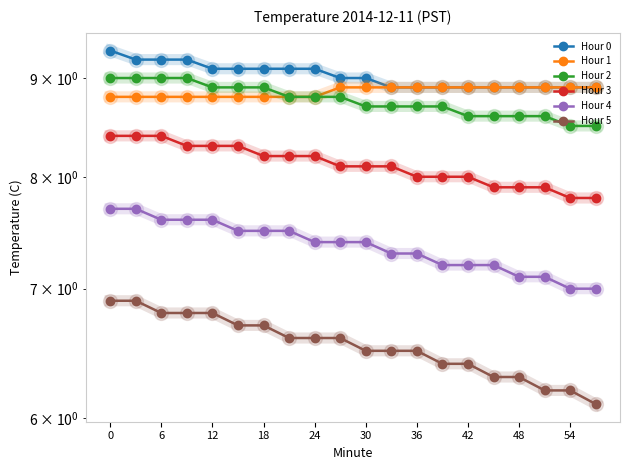

True or false: Hour 1 and Hour 0 intersect in this chart.

False